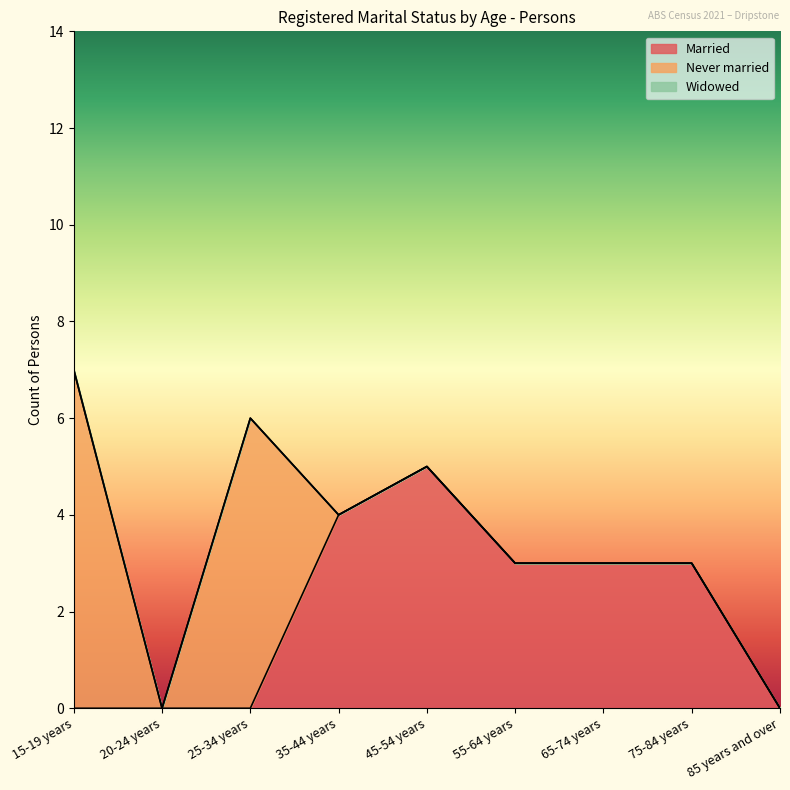

Does the chart display data point markers on the line(s)?

No